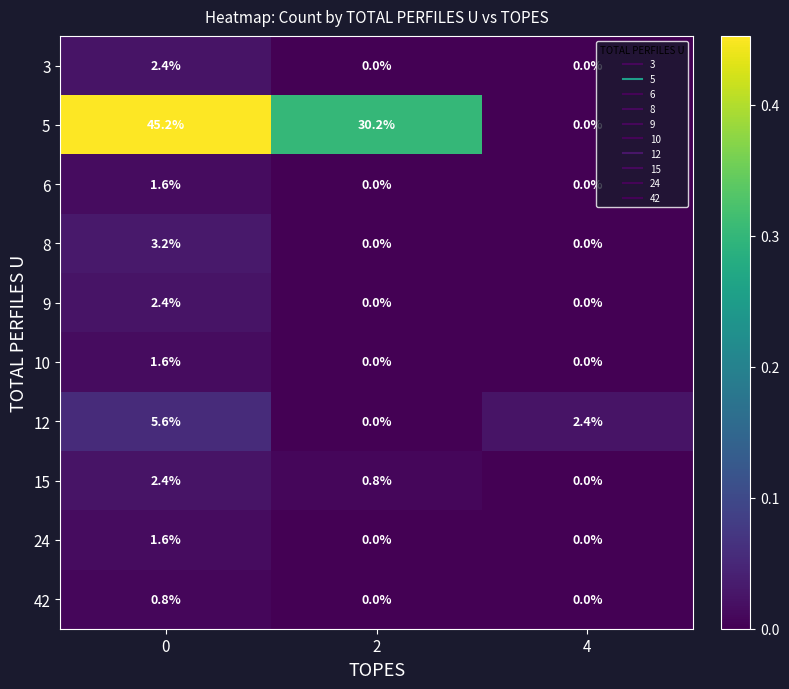

True or false: 24 has a value of 2.1 at 0.

False